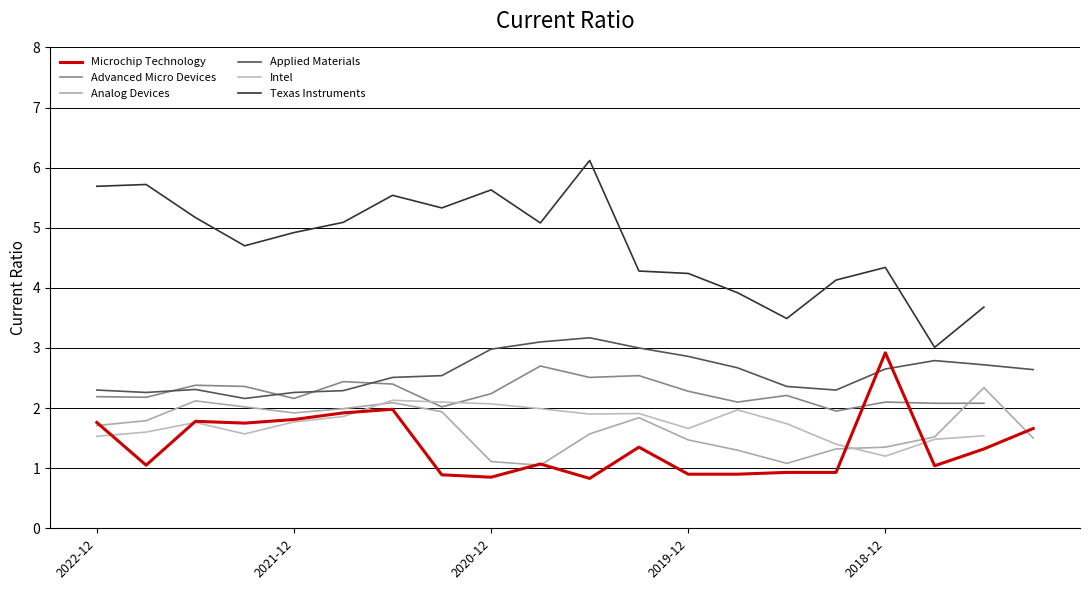

How many data points in Texas Instruments are above 5?

9